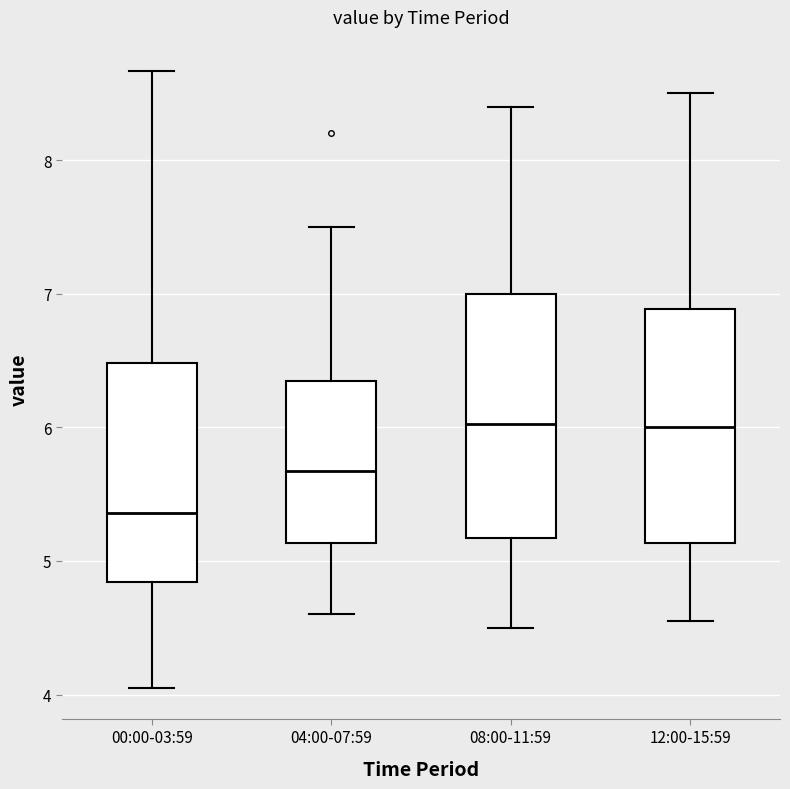

Which box's median line is the lowest?

00:00-03:59